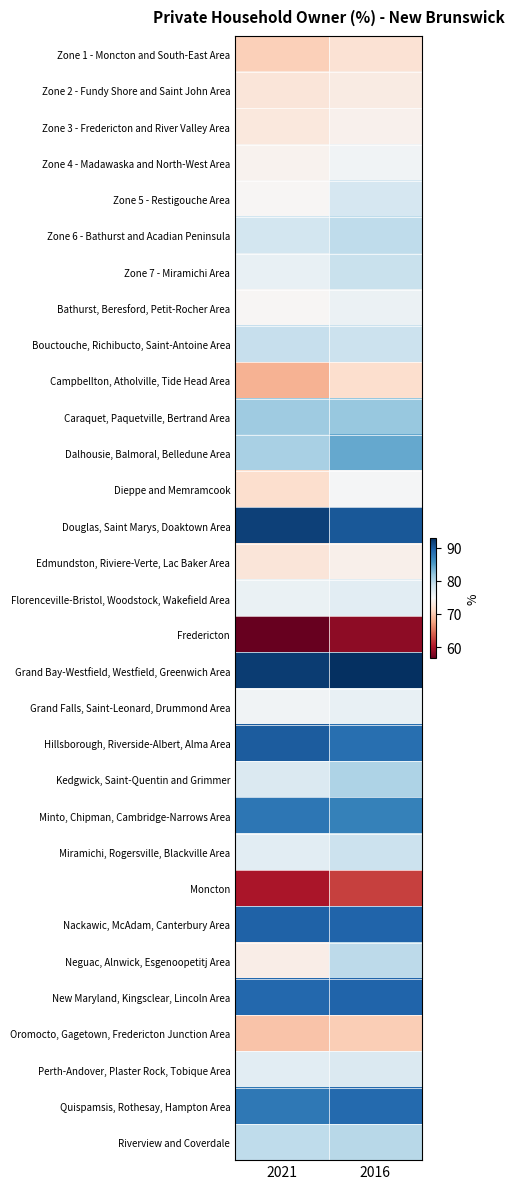

What is the difference between the highest and lowest values at 2016?

34.6